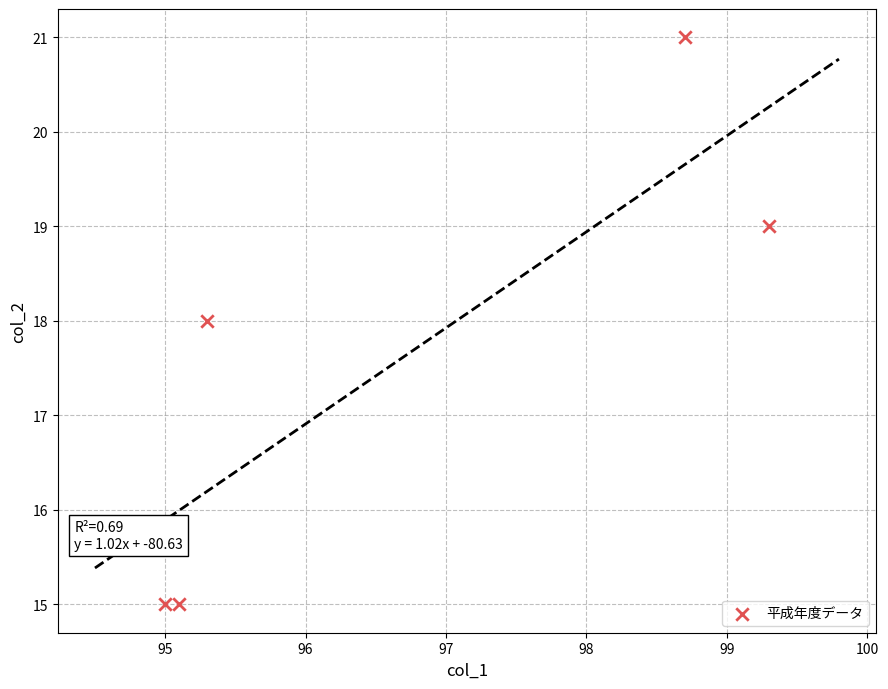

What is the range of Y values (max minus min)?

6